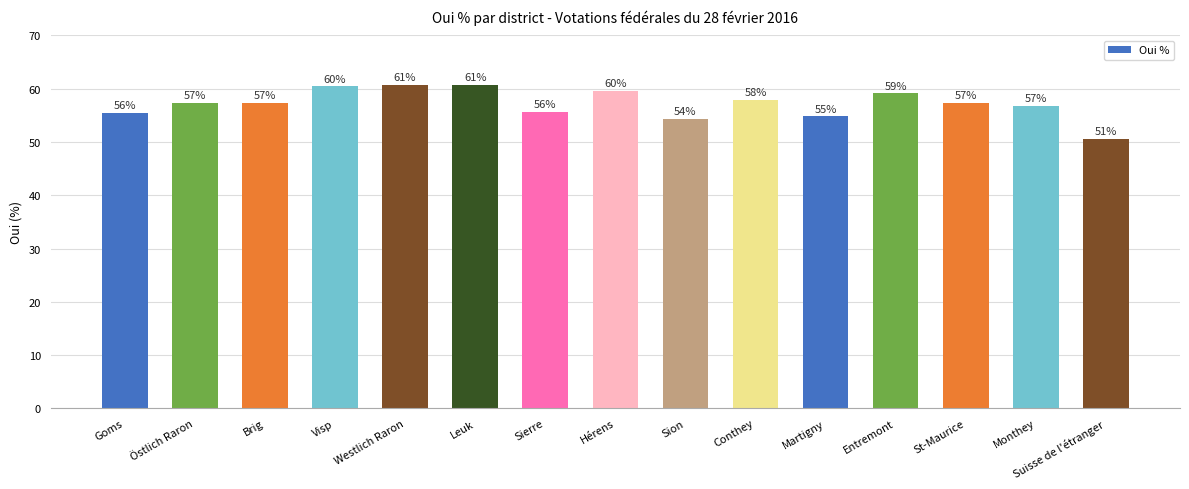

How many bars are there in total?

15